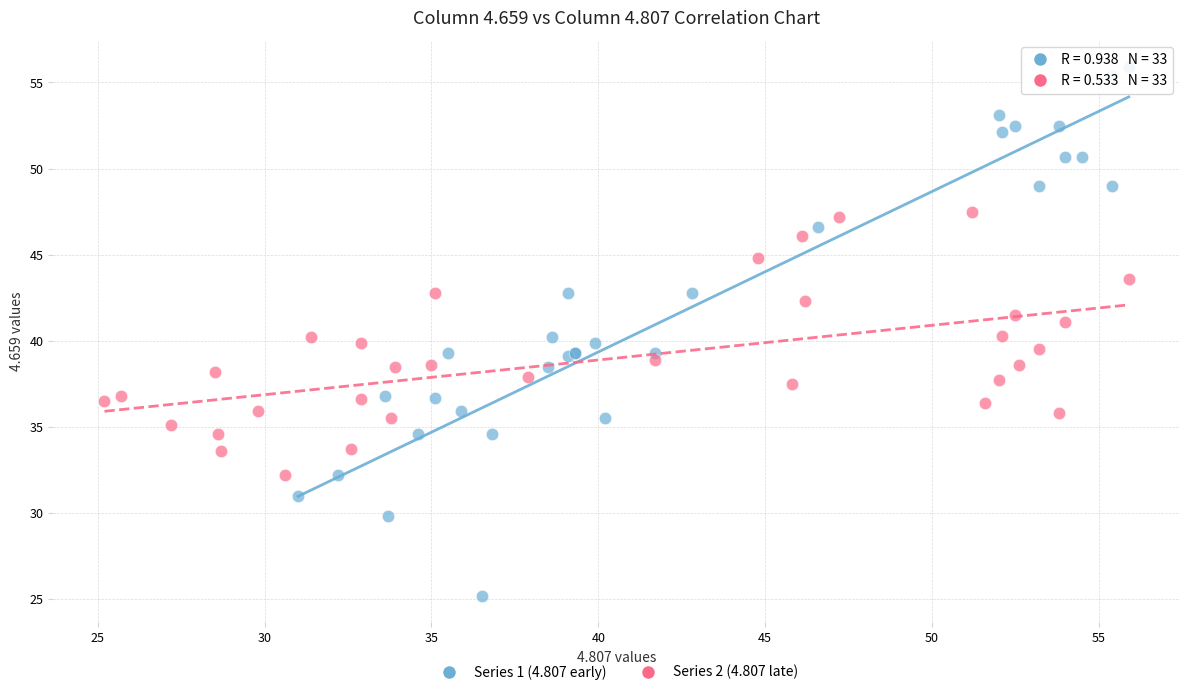

Which series has the largest Y range (max minus min)?

Series 1 (4.807 early)